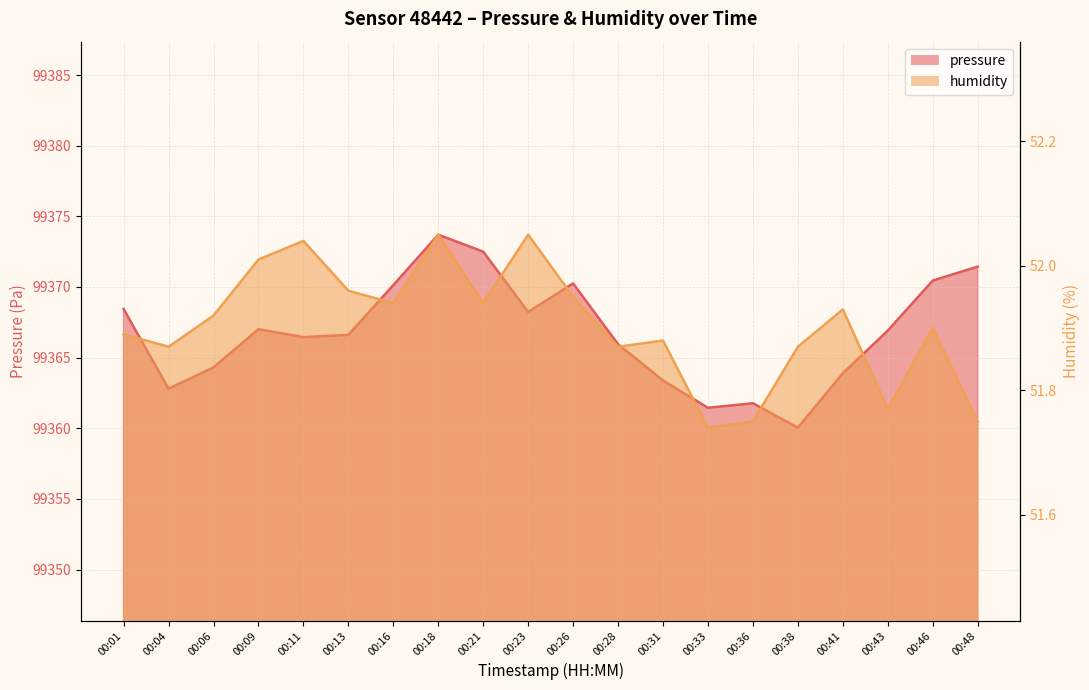

The value of humidity at 00:01 is 51.9. True or false?

True